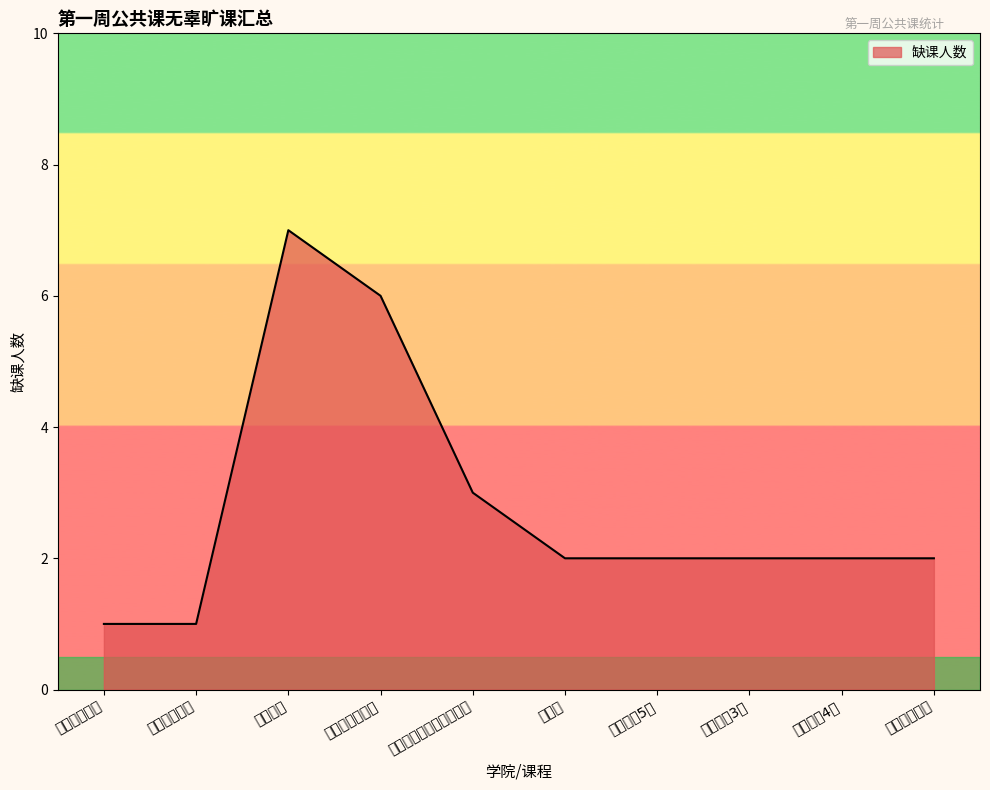

What is the maximum value shown in the chart?

7